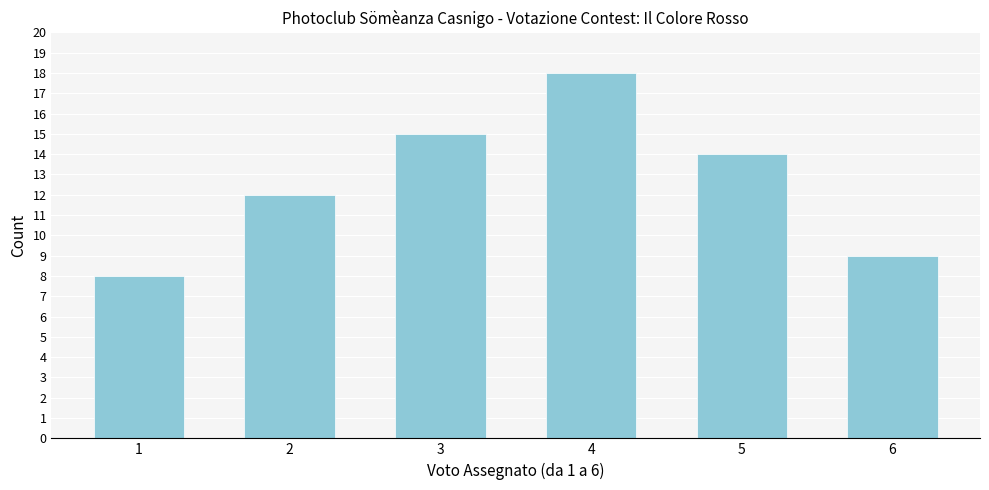

Reading left to right, list all the values displayed in this chart.

1=8	2=12	3=15	4=18	5=14	6=9